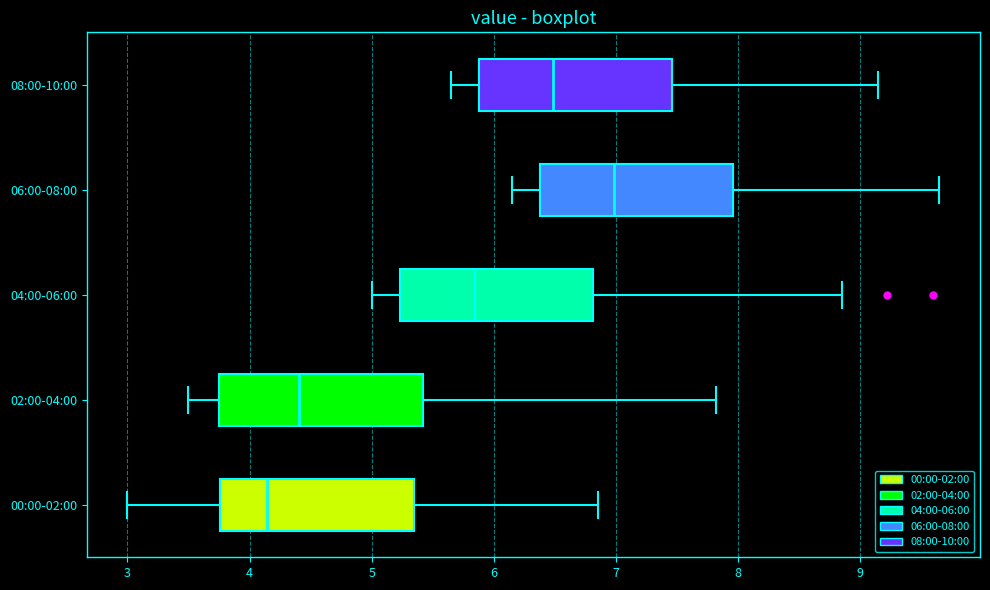

Reading bottom to top, transcribe this box plot: for each box, give where its median line is, the range the box spans, and where its two whiskers end, as read against the x-axis. The values are not printed on the chart, so give them approximately, as read against the axis.

00:00-02:00: median 4.1, box 3.8 to 5.3, whiskers 3.0 to 6.9
02:00-04:00: median 4.4, box 3.8 to 5.4, whiskers 3.5 to 7.8
04:00-06:00: median 5.8, box 5.2 to 6.8, whiskers 5.0 to 8.9
06:00-08:00: median 7.0, box 6.4 to 8.0, whiskers 6.2 to 9.7
08:00-10:00: median 6.5, box 5.9 to 7.5, whiskers 5.7 to 9.2